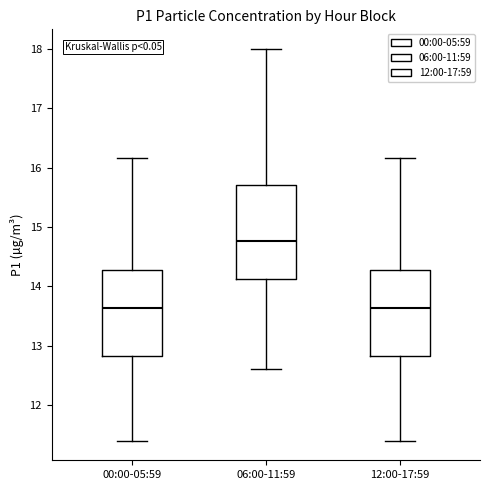

Which box's median line is the highest?

06:00-11:59